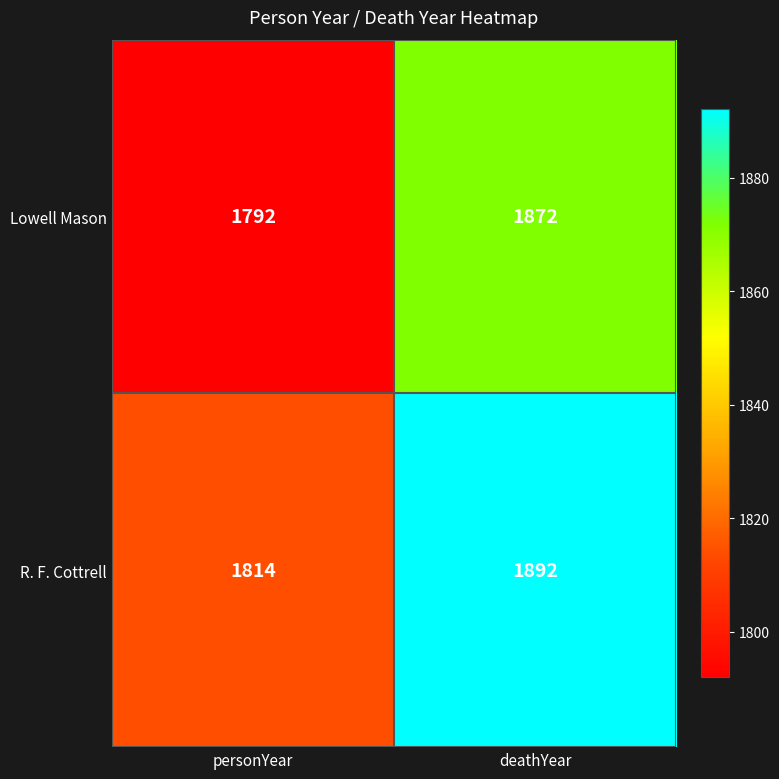

The Lowell Mason series shows 1792 at personYear. True or false?

True